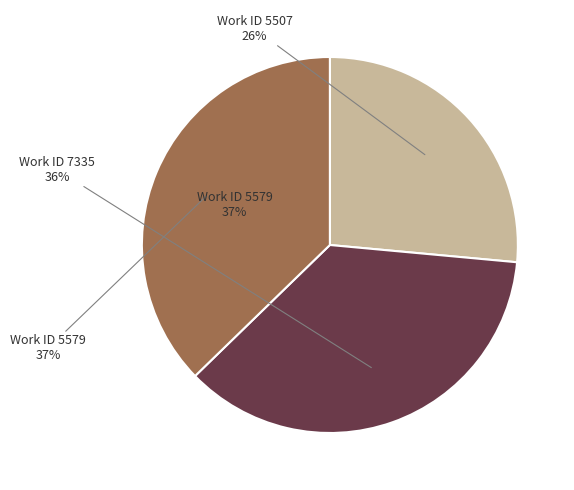

To the nearest percent, what is the average slice percentage?

33%